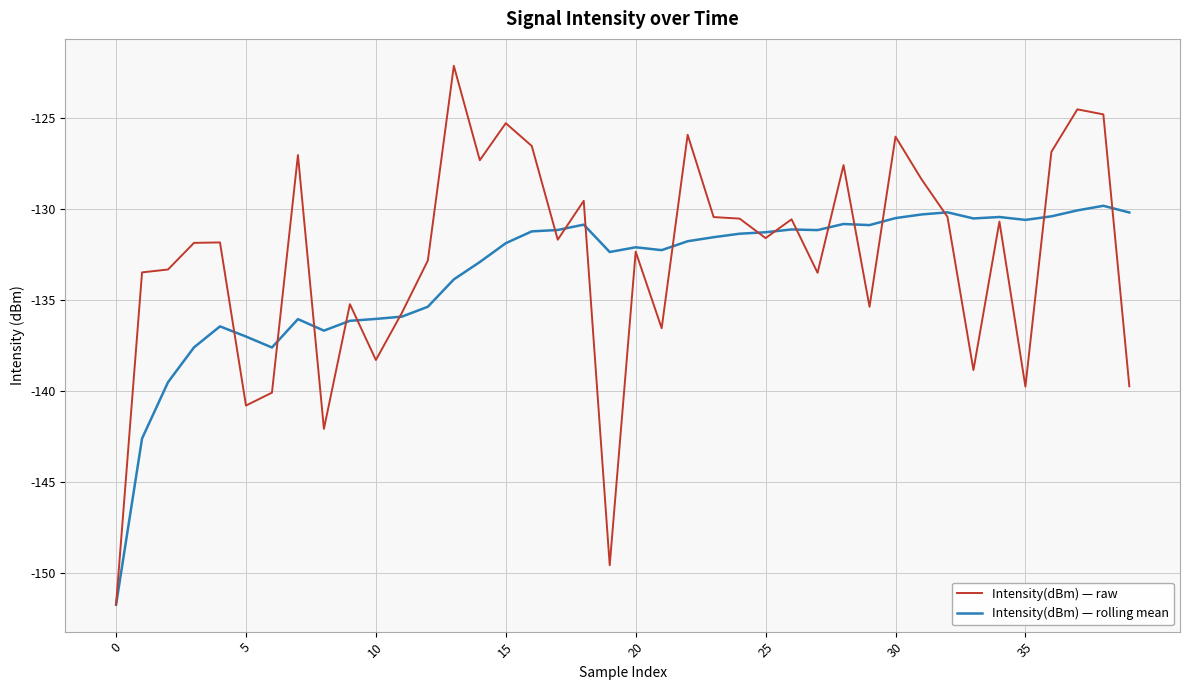

What is the highest value of the Intensity(dBm) — rolling mean series?

-129.8